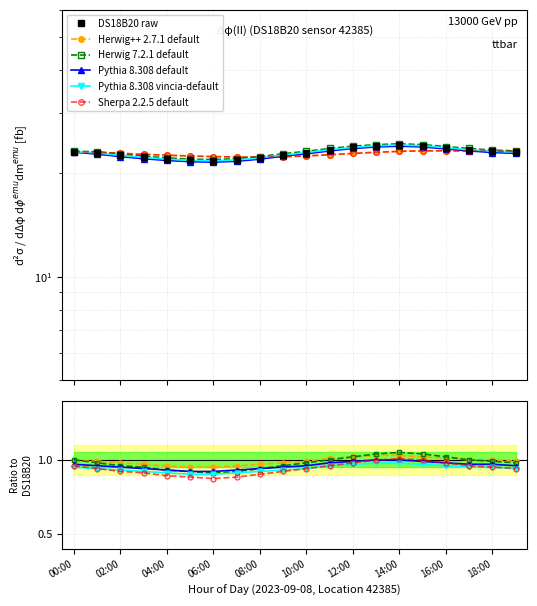

What is the label of the 17th point from the right?

03:00